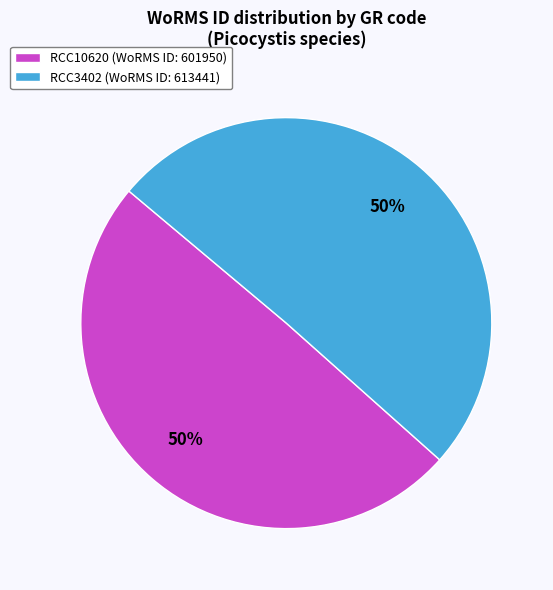

To the nearest percent, what portion does RCC3402 (WoRMS ID: 613441) represent?

50%